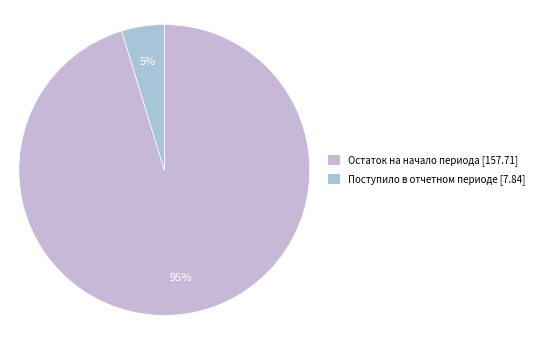

Count the number of slices in the pie.

2